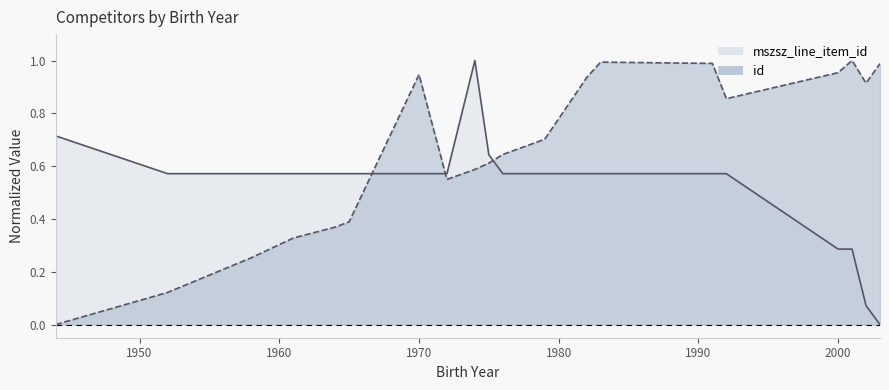

What is the sum of the id values at 1983 and 1964?

1.4